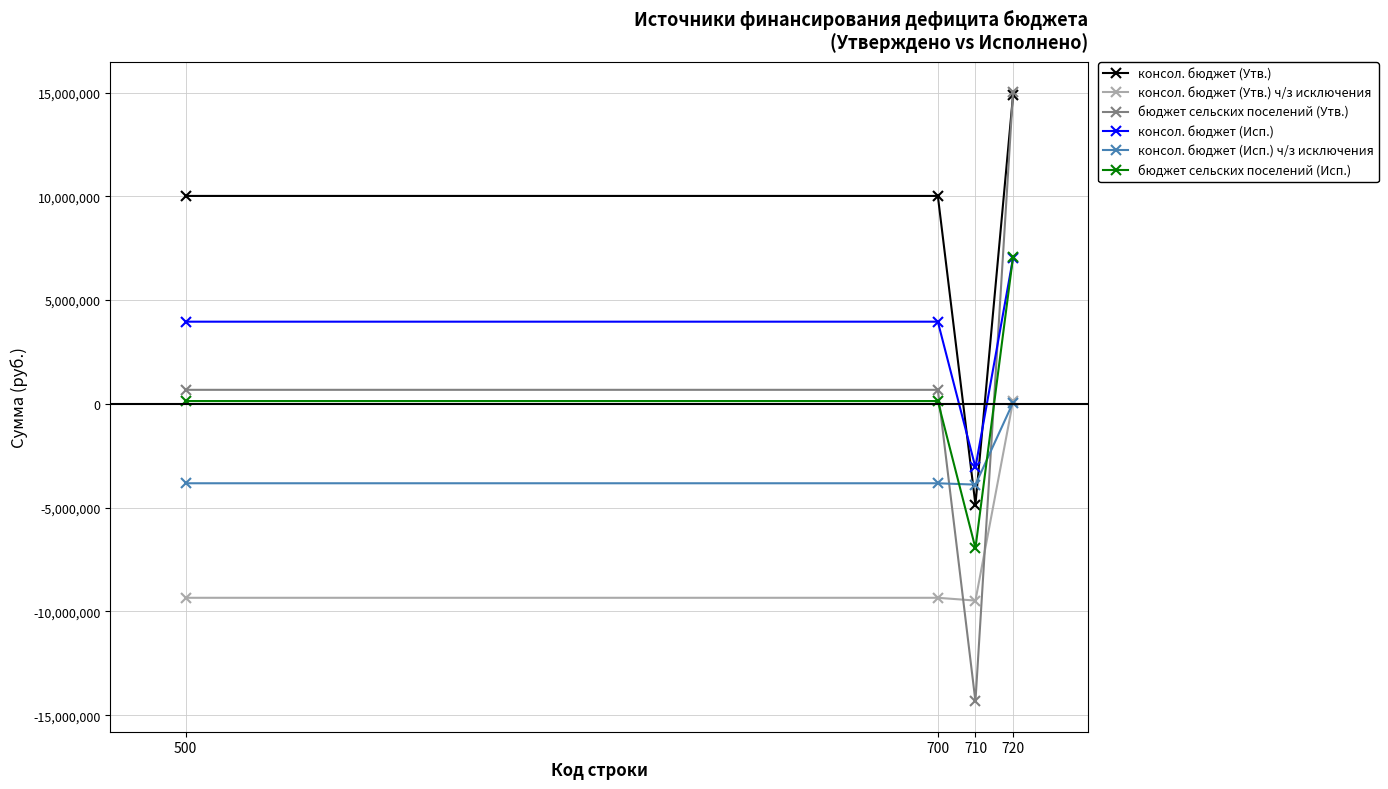

At which label does консол. бюджет (Исп.) ч/з исключения first exceed -3824139?

720